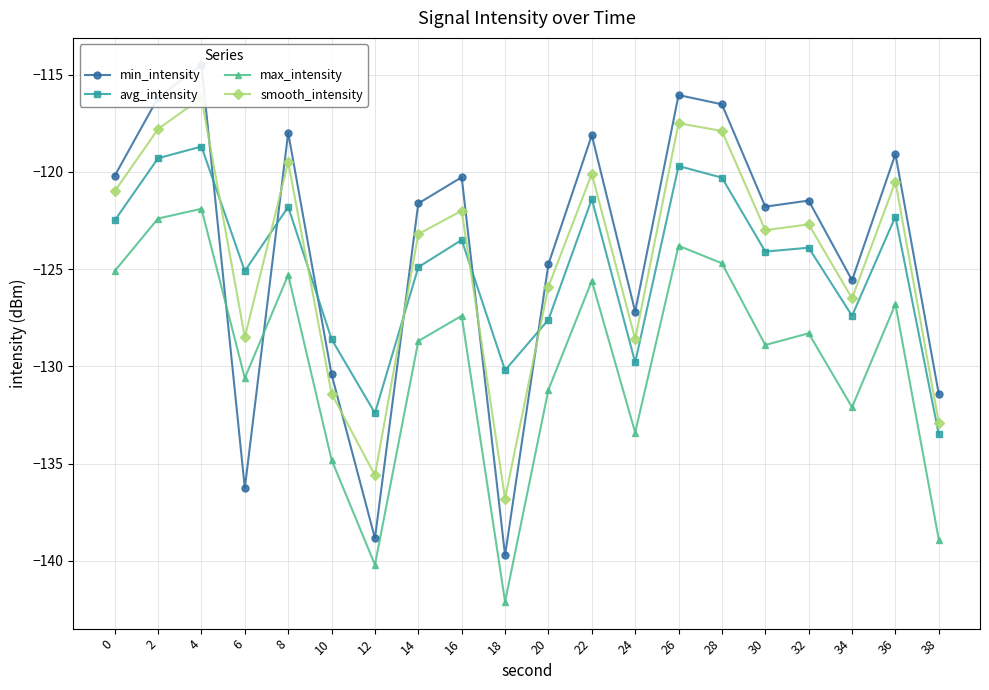

Which series changed the most between 26 and 36?

min_intensity